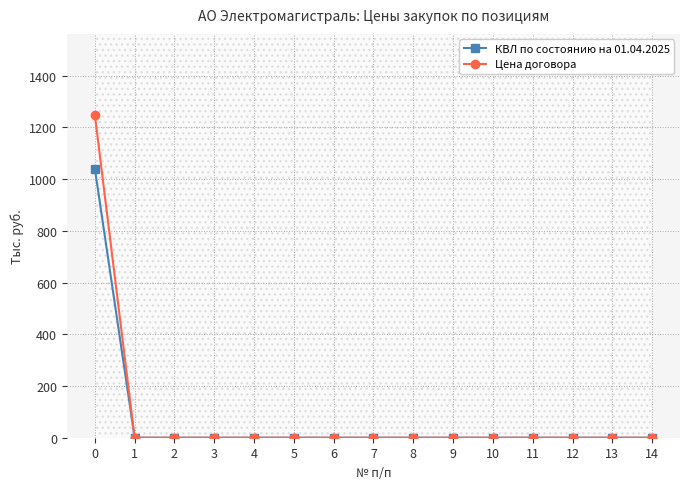

True or false: Цена договора has a value of 0.0 at 5.

True